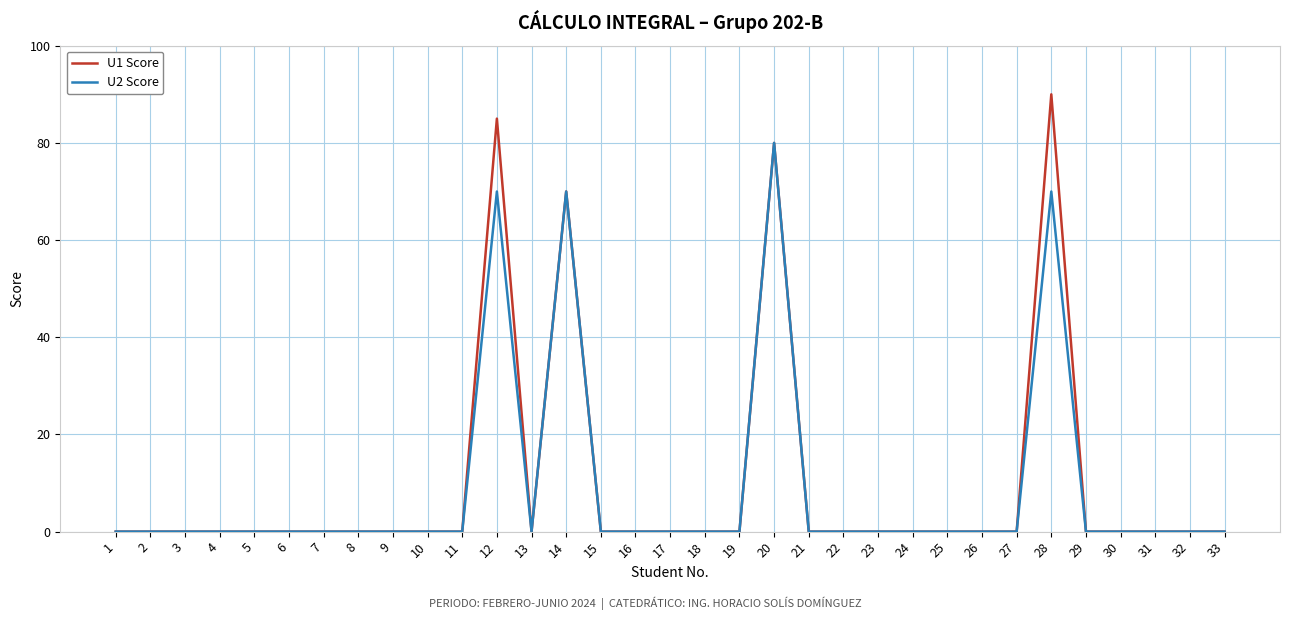

What are all the series names shown in the legend?

U1 Score, U2 Score